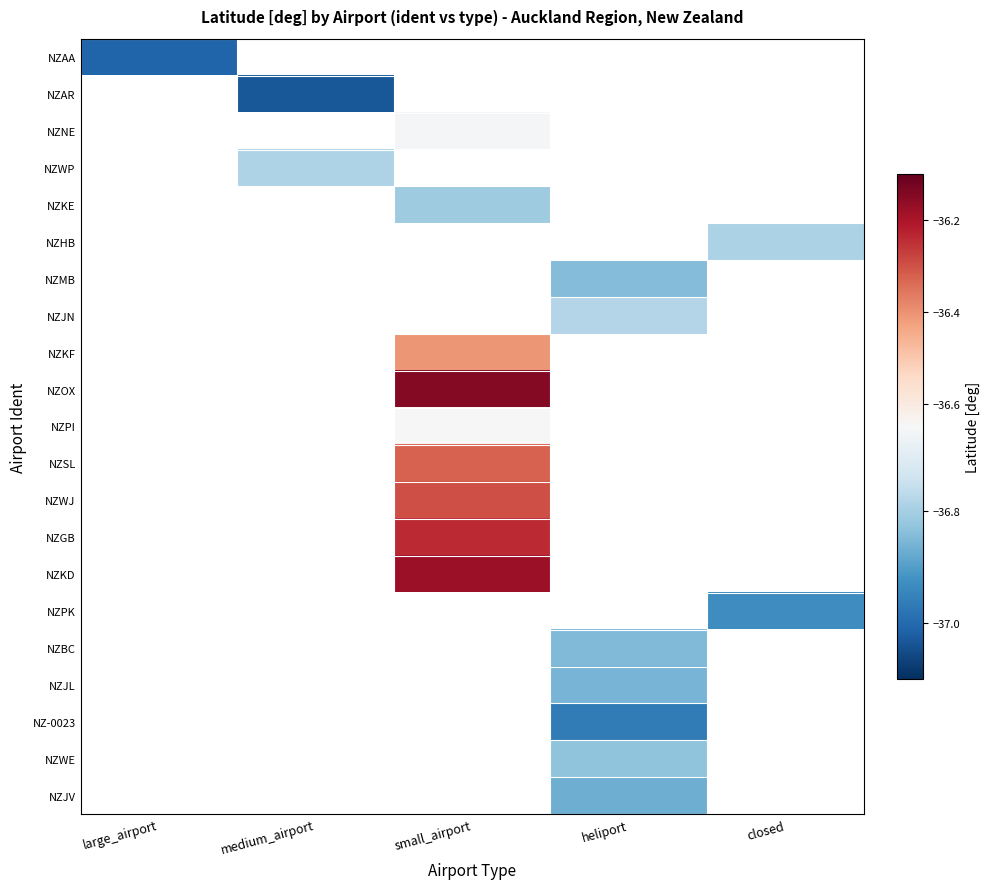

How many values in the NZPI series are below -36?

1